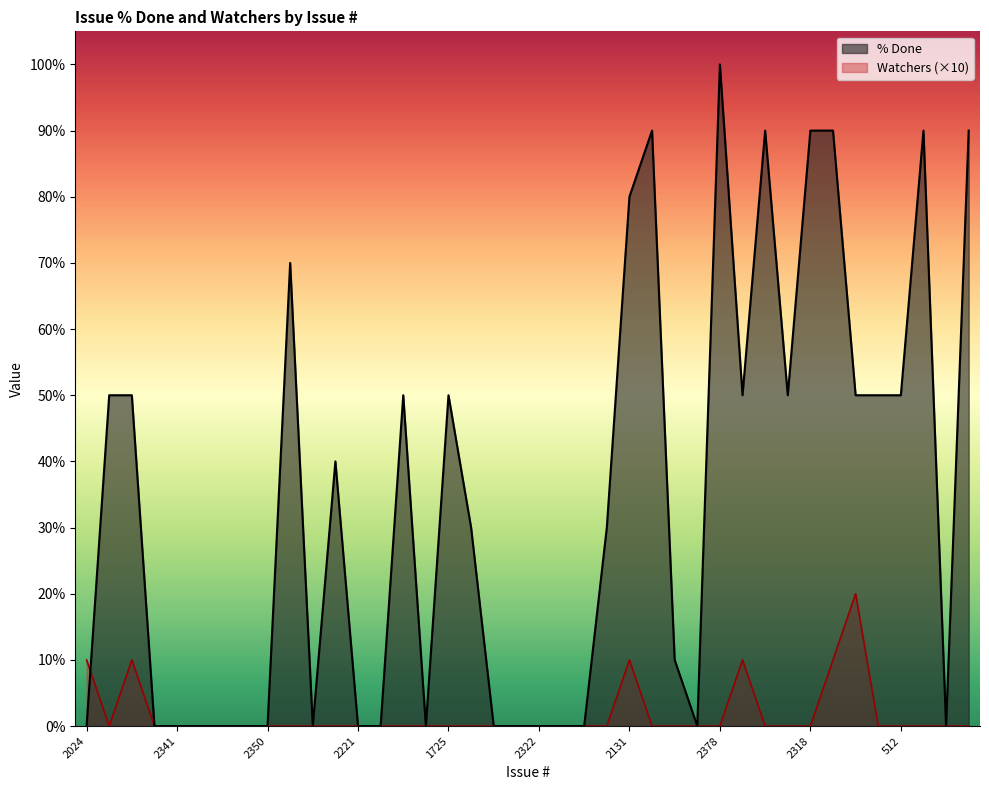

At which category is the sum across all series the highest?

2378